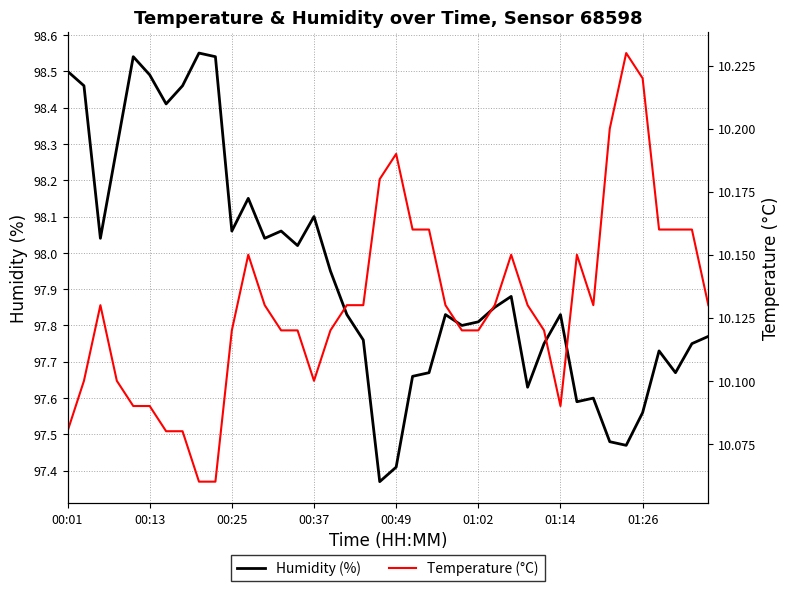

Is it true that Humidity (%) equals 21.7 at 01:26?

False